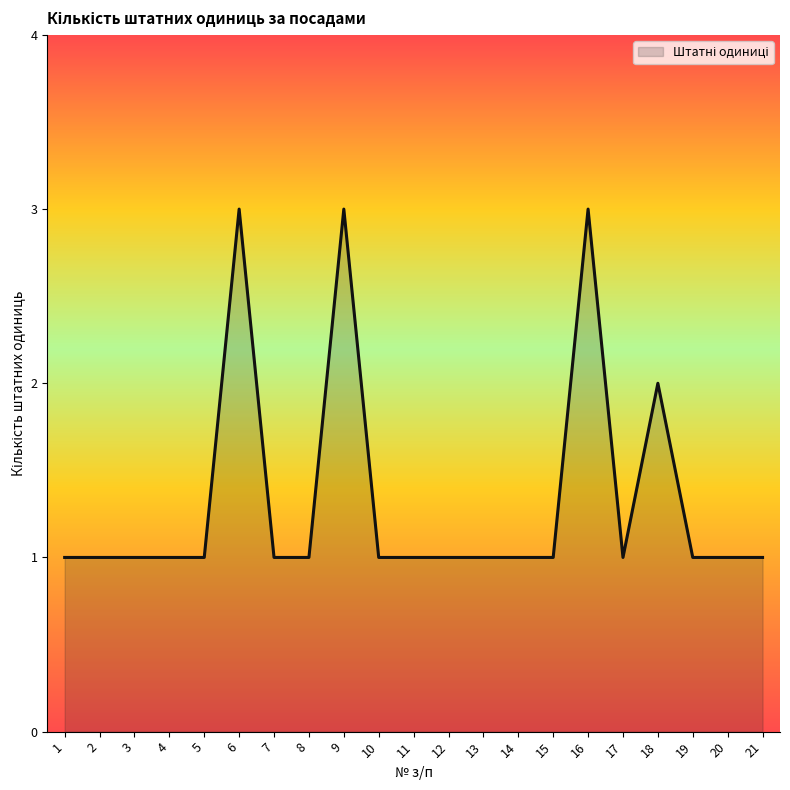

Is it true that the value at 20 is 1?

True